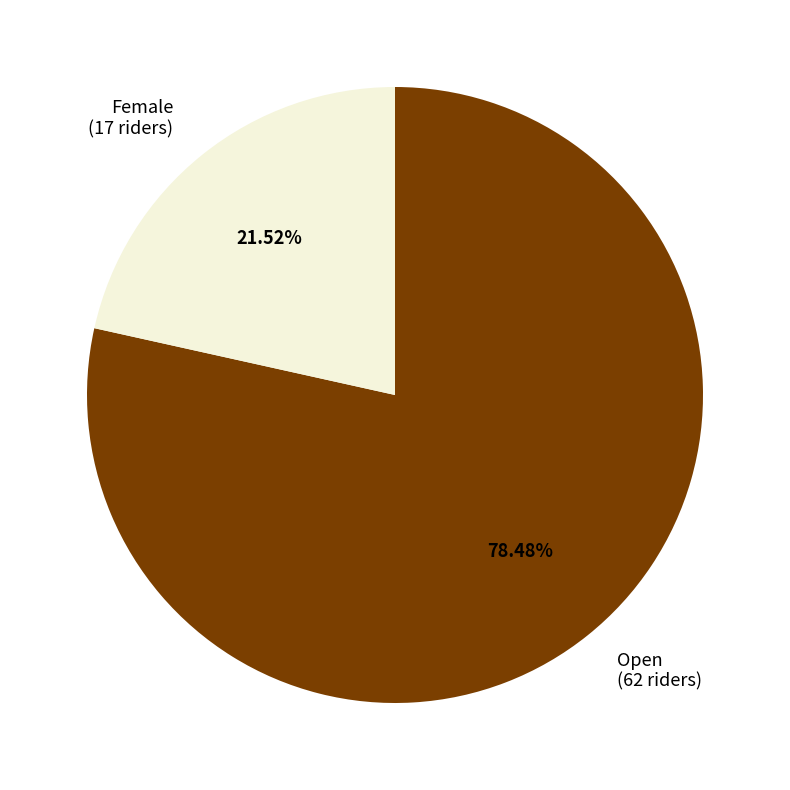

What percentage is NOT represented by Open?

21.5%